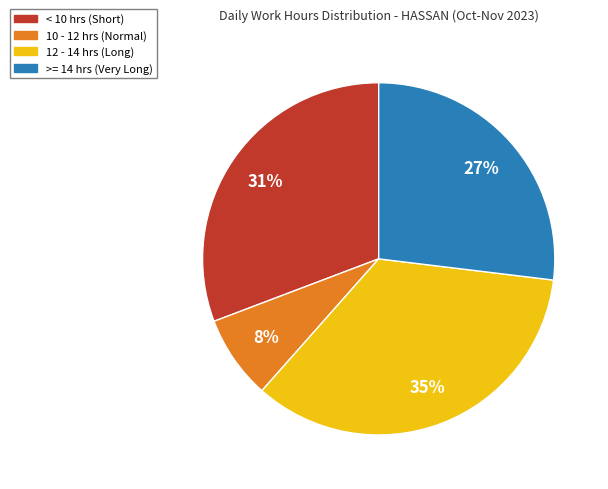

Does any single category account for the majority?

No